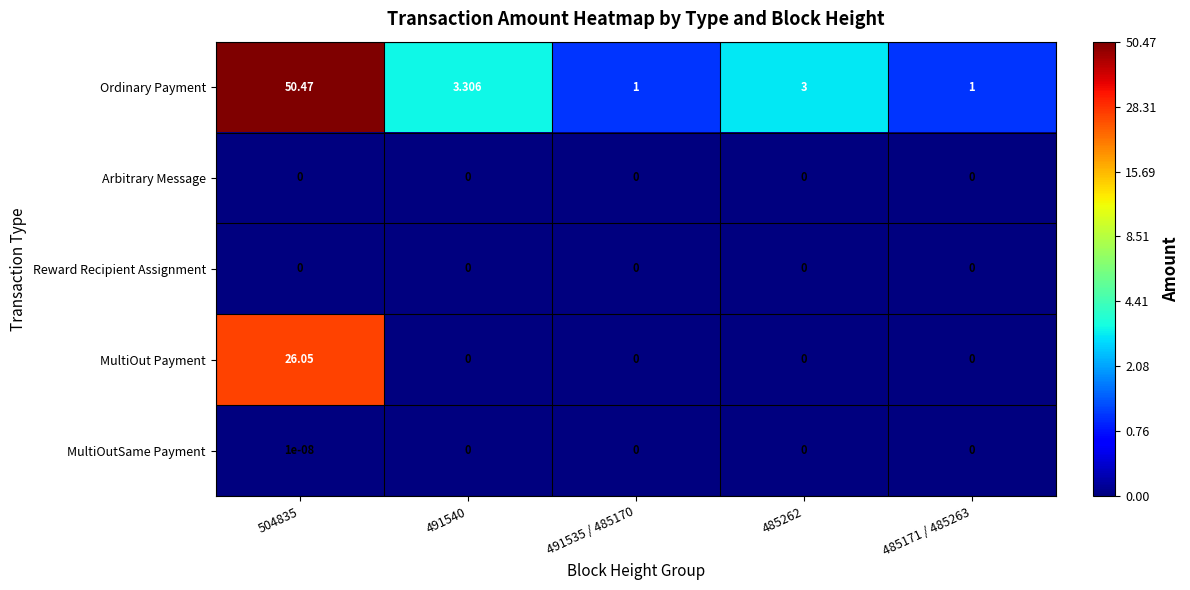

What is the total value across all series at 485262?

3.0